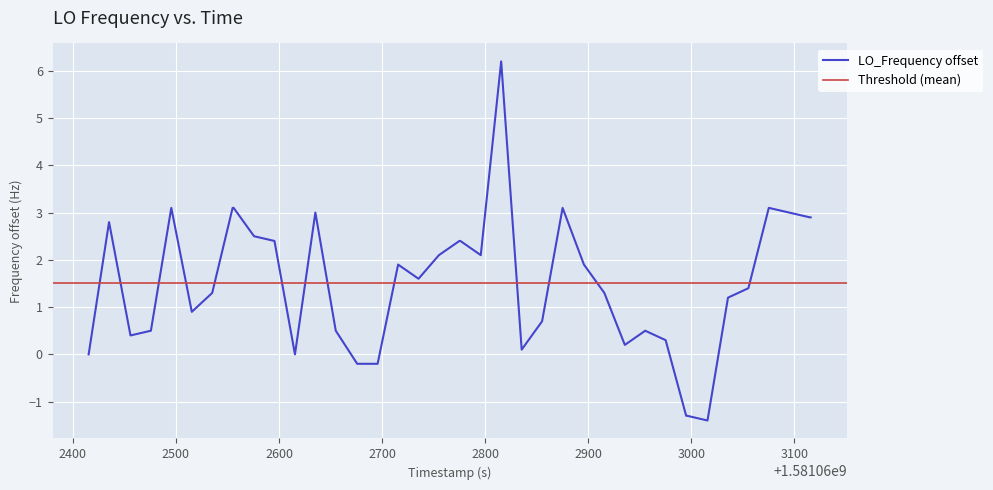

What is the minimum value for LO_Frequency offset?

-1.4